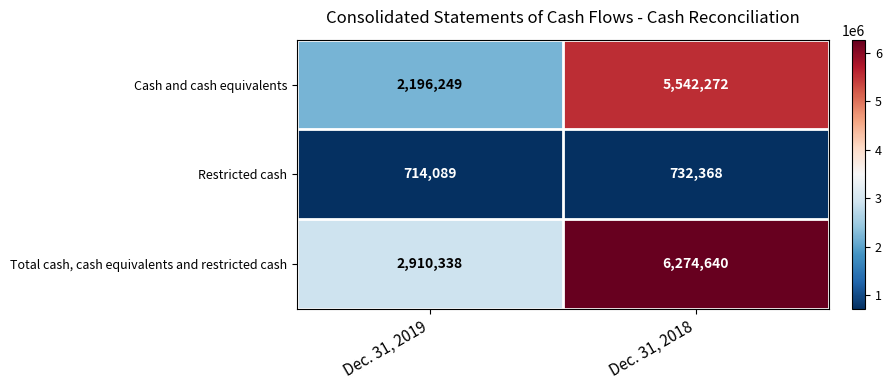

At which category is the sum across all series the highest?

Dec. 31, 2018